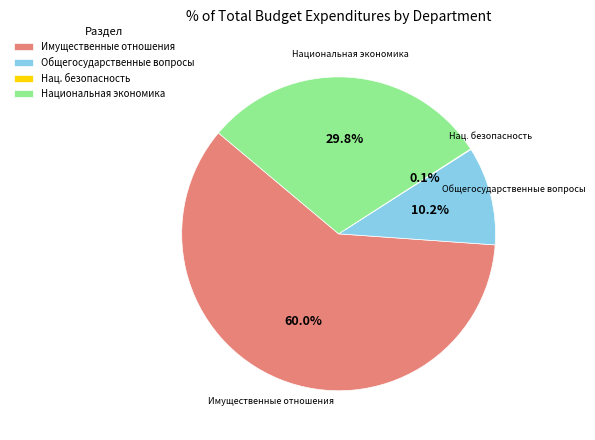

What is the total percentage of Национальная экономика and Общегосударственные вопросы?

40.0%